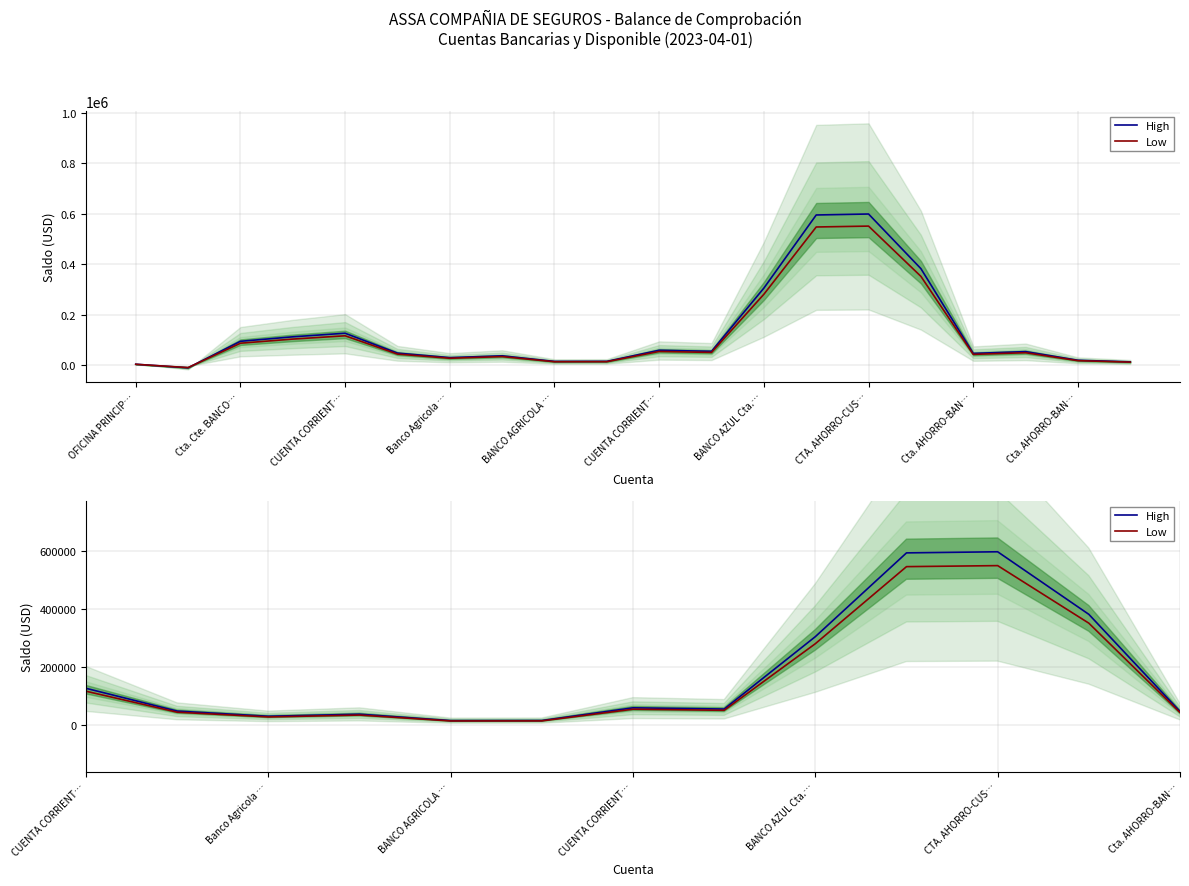

Rank the series by their average value, from highest to lowest.

High, Low